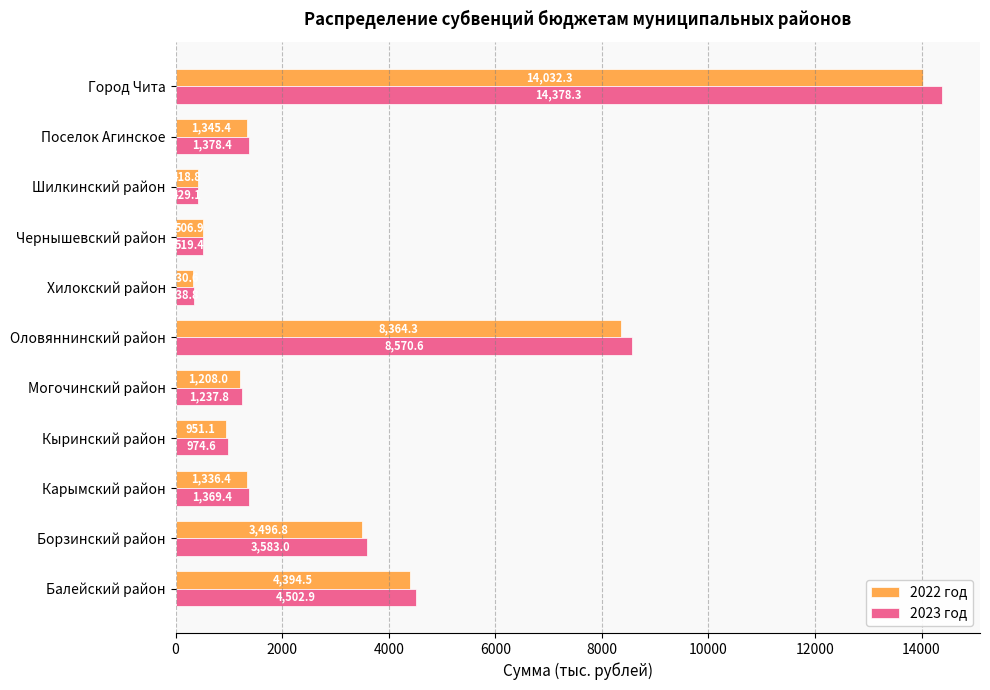

Which series has the widest spread of values?

2023 год